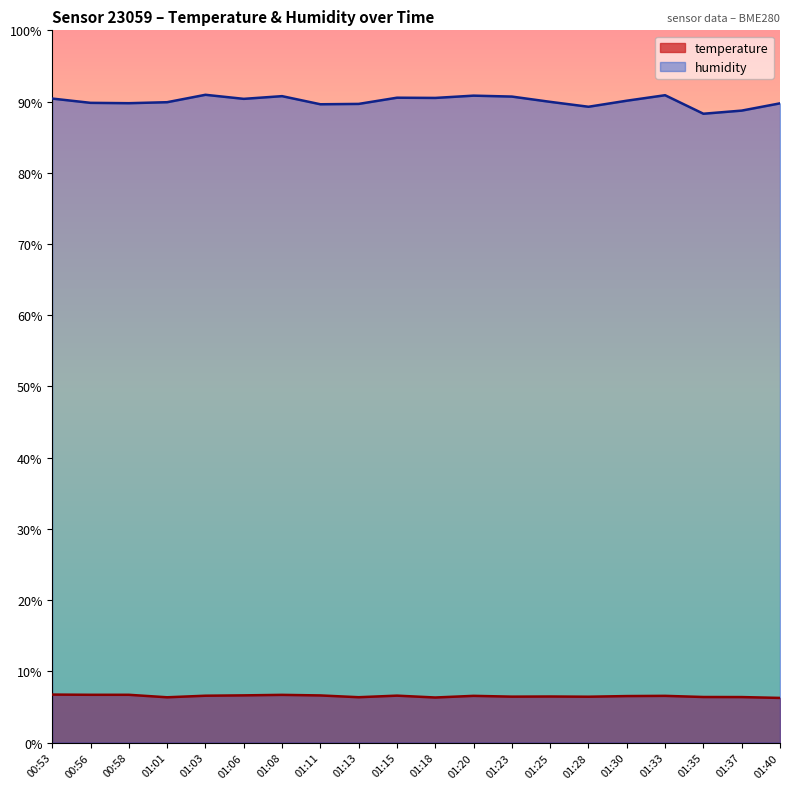

What is the sum of the temperature values at 01:08 and 01:20?

13.3